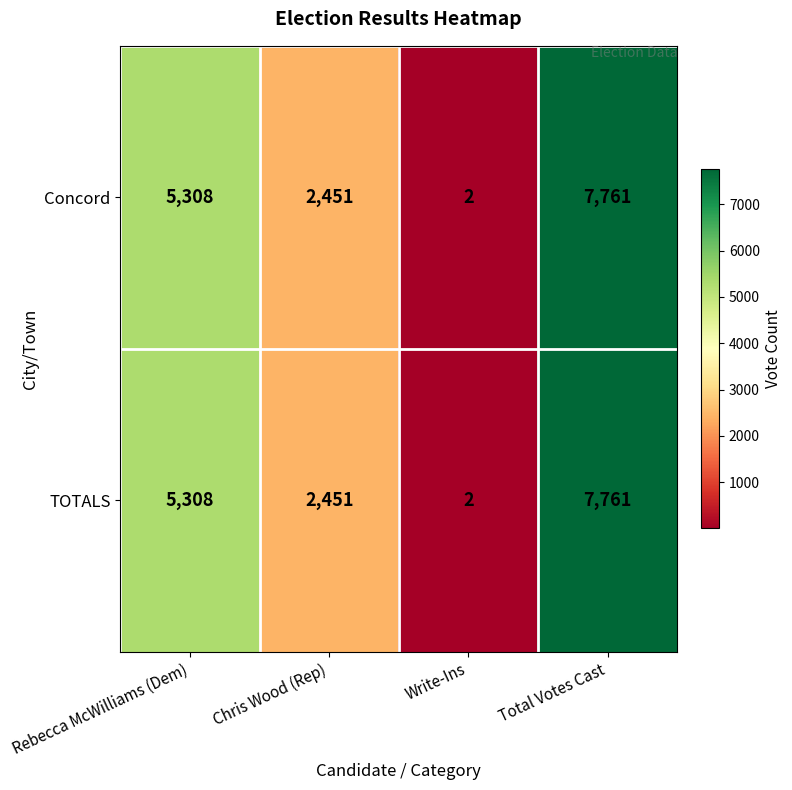

Count the number of data series in this chart.

2